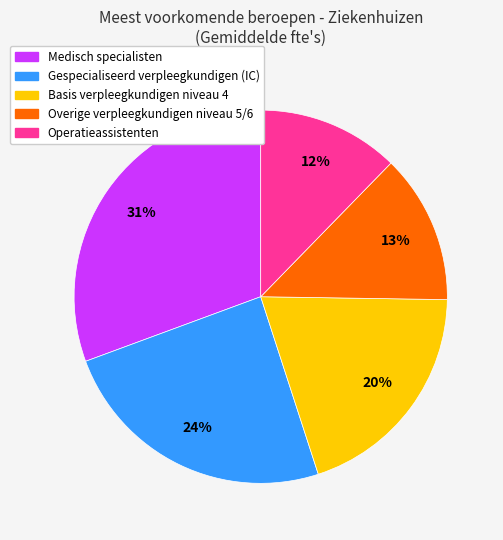

True or false: Medisch specialisten accounts for 31% of the total.

True